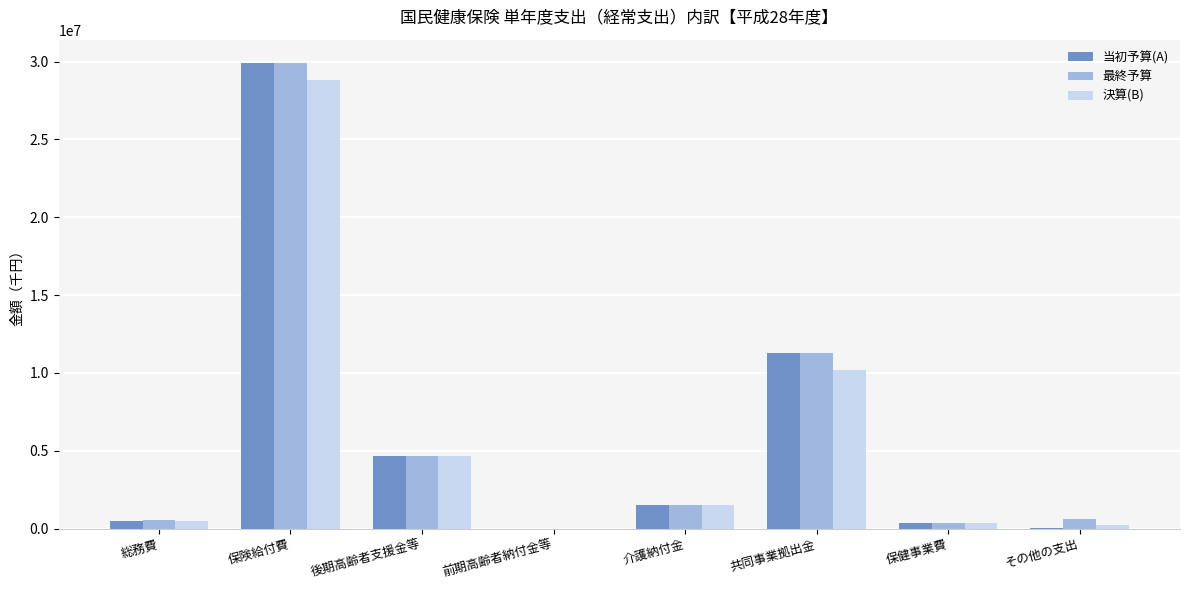

What is the greatest value displayed?

29909923